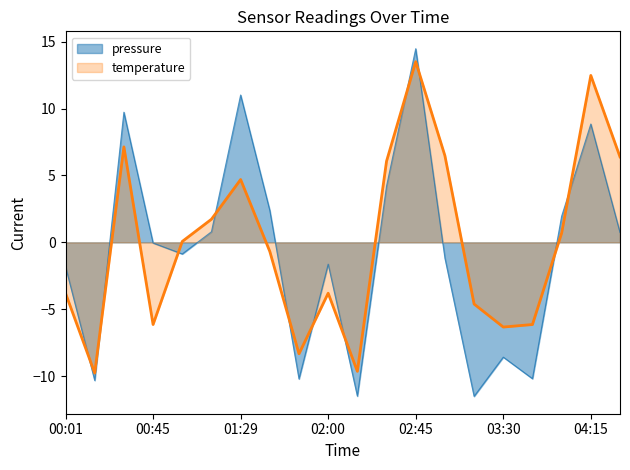

Where is the first local maximum?

00:31